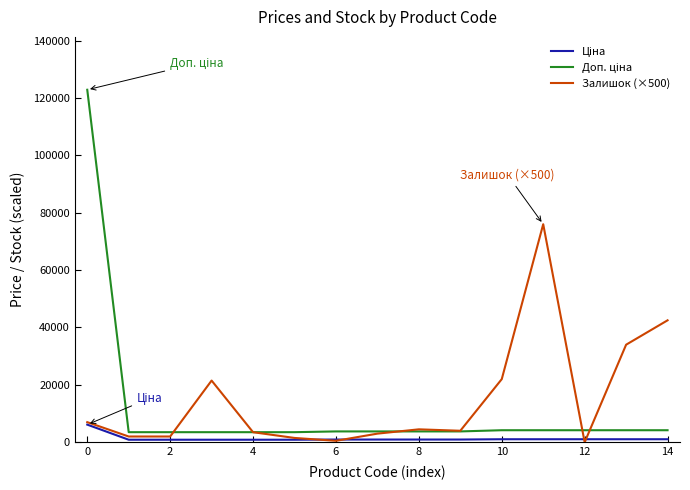

At how many categories does at least one series exceed 75315?

2